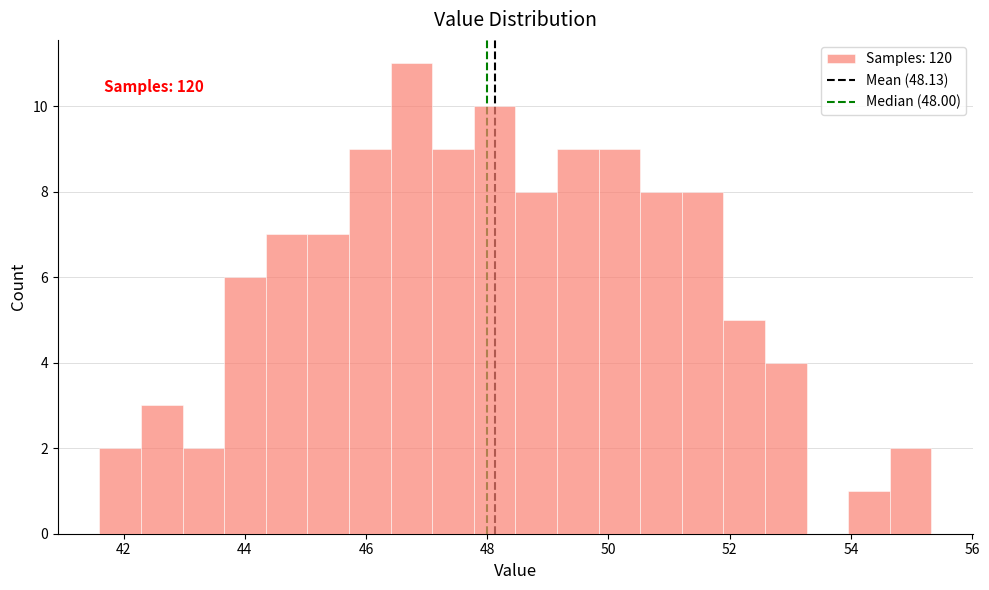

Read against the x-axis, roughly where is the centre of the tallest bar?

46.8